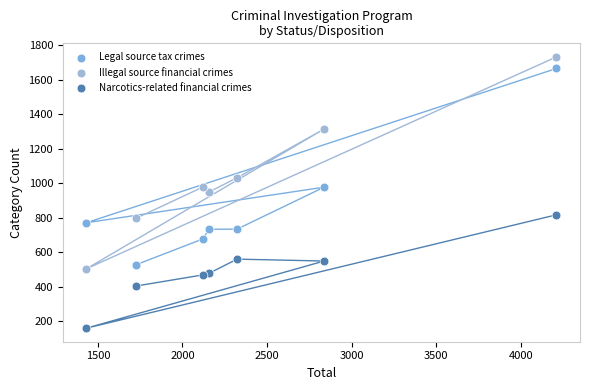

What are all the series names shown in the legend?

Legal source tax crimes, Illegal source financial crimes, Narcotics-related financial crimes